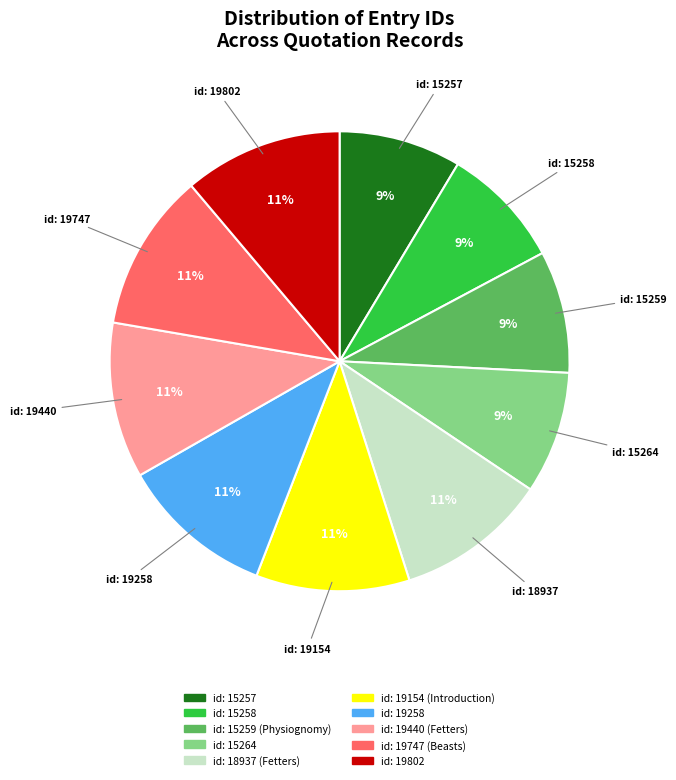

Which has a higher value, id: 19802 or id: 15259 (Physiognomy)?

id: 19802